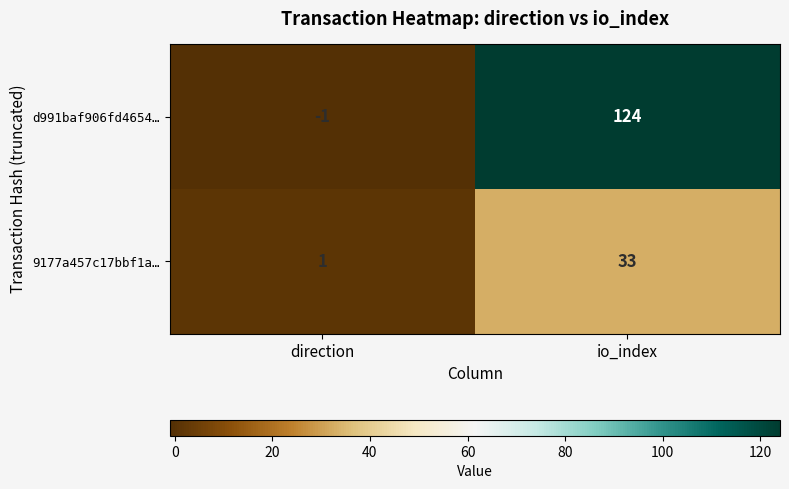

The value of d991baf906fd4654… at direction is -1. True or false?

True